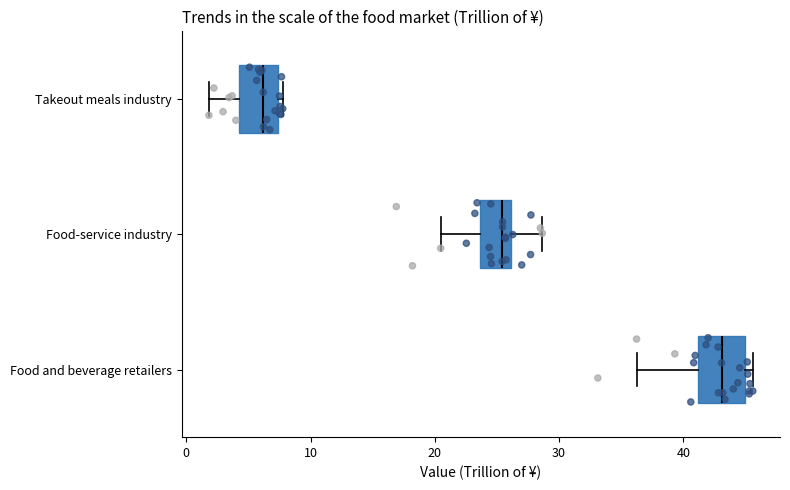

Which box's median line is the furthest to the left?

Takeout meals industry